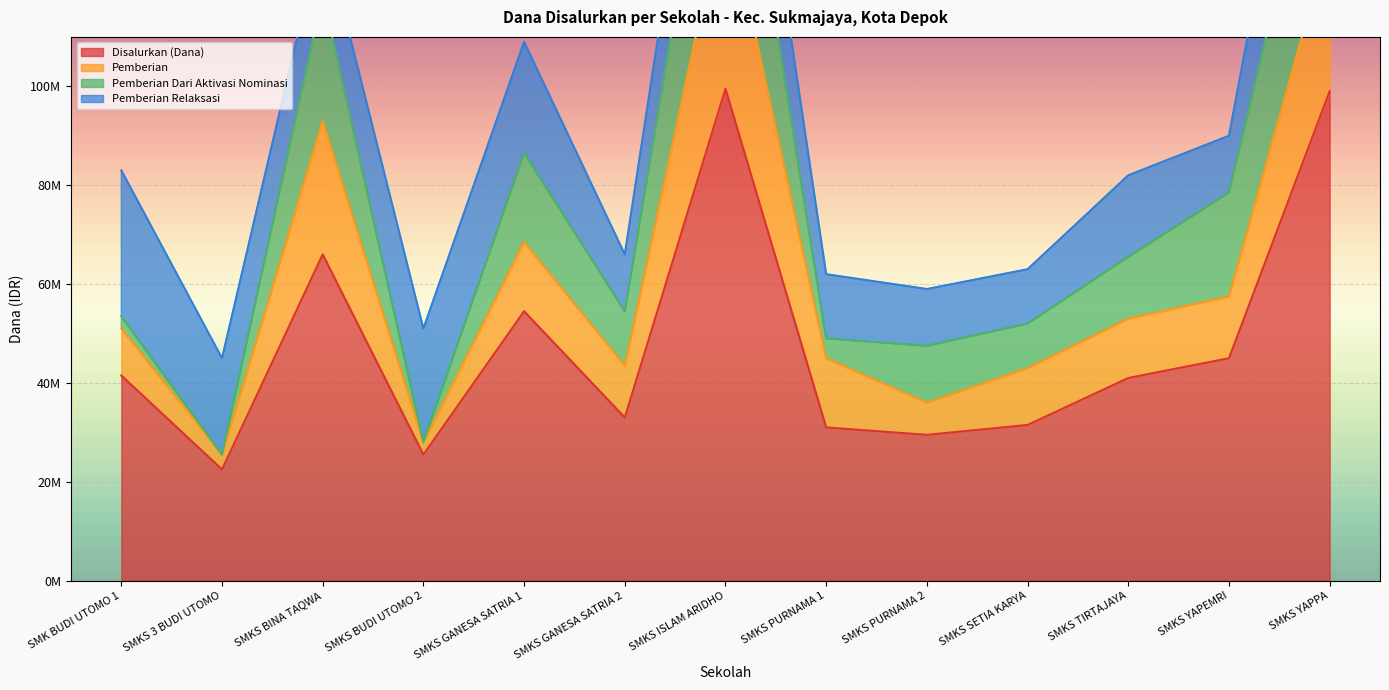

What is the difference between the maximum and minimum values in the Pemberian Dari Aktivasi Nominasi series?

38000000